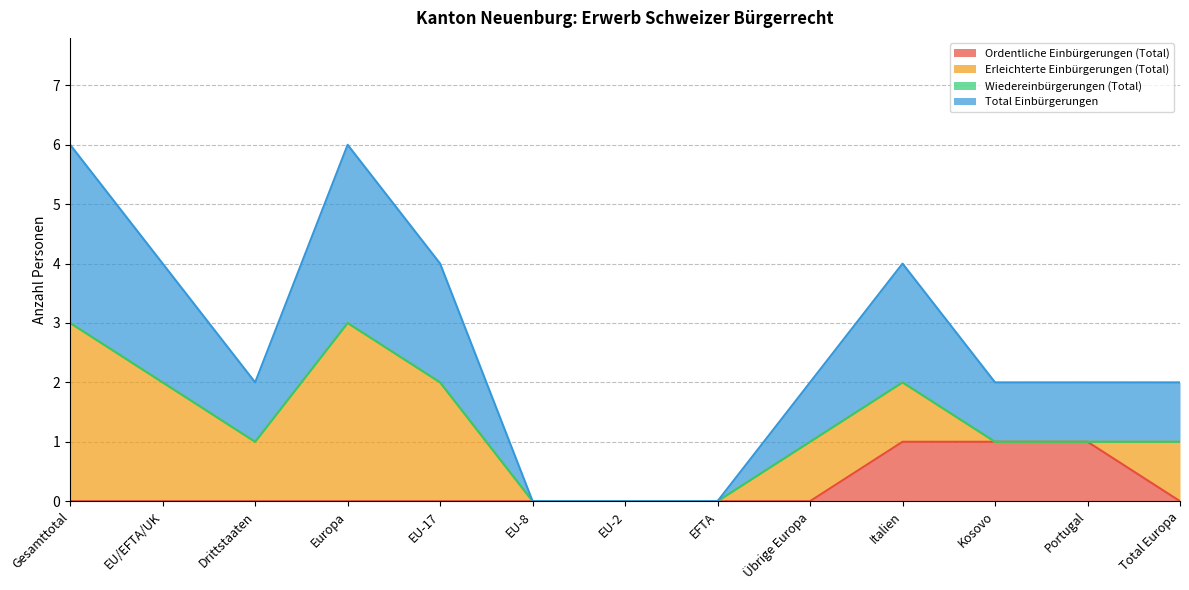

Does the chart have visible grid lines?

Yes